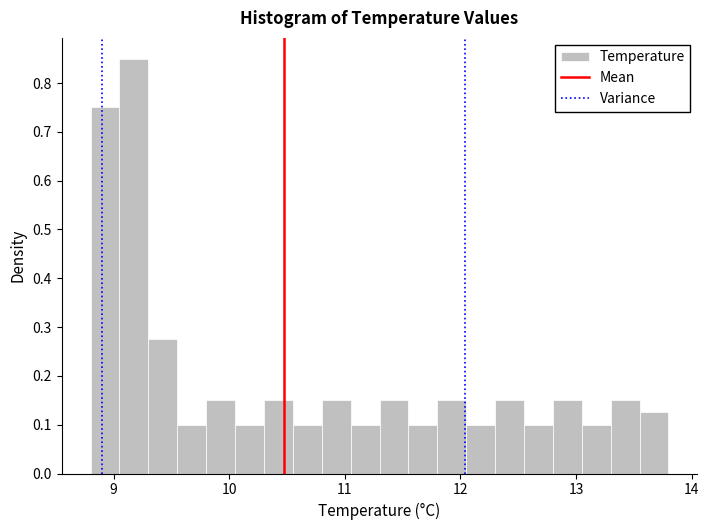

Around what value on the x-axis is the tallest bar? Give the approximate position of its centre, as read against the axis.

9.2